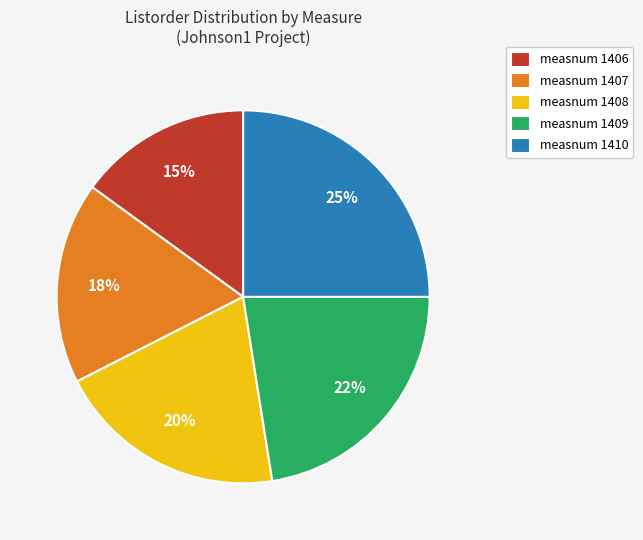

Which has a higher value, measnum 1407 or measnum 1410?

measnum 1410